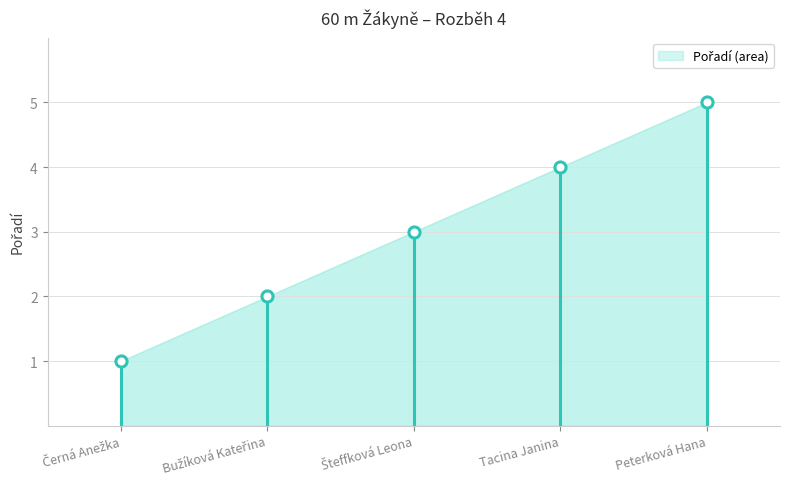

Rank the categories by value from highest to lowest.

Peterková Hana, Tacina Janina, Šteffková Leona, Bužíková Kateřina, Černá Anežka